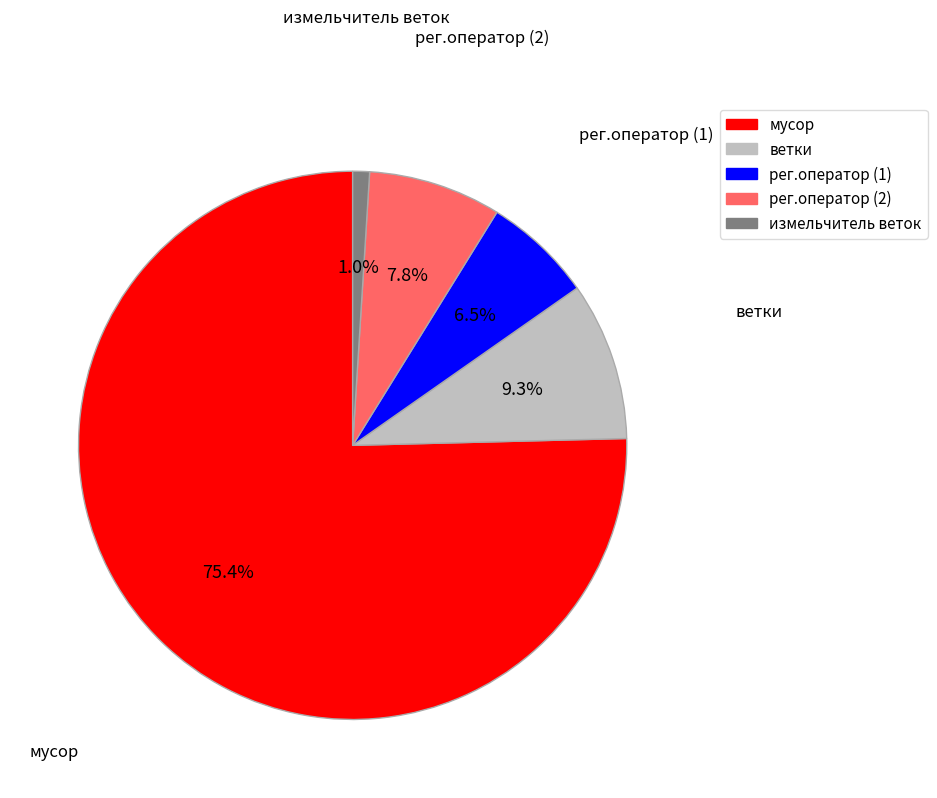

How many slices are in this pie chart?

5